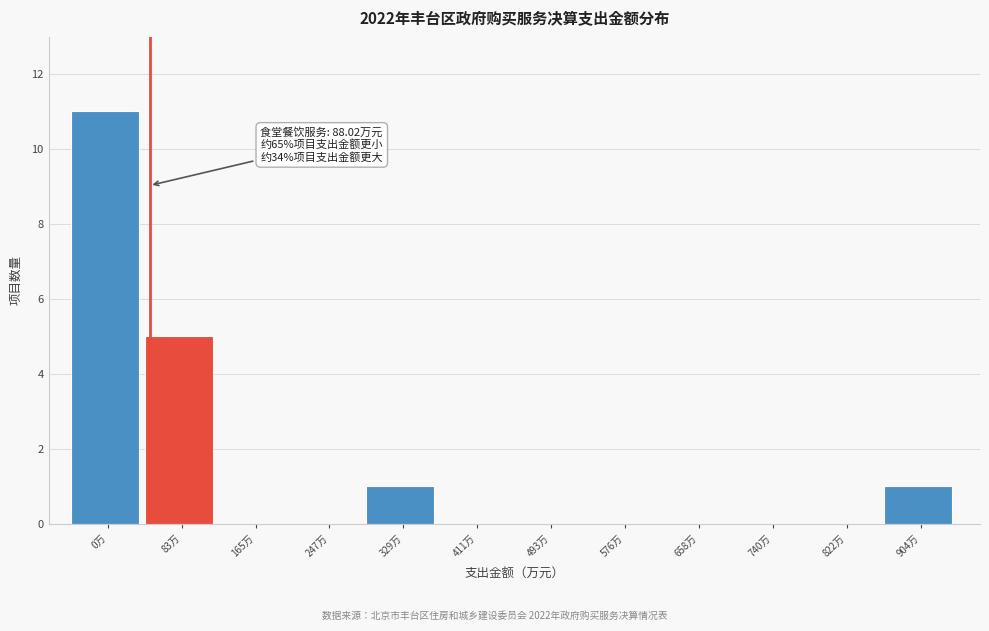

Reading left to right, list all the values displayed in this chart.

0万=11	83万=5	165万=0	247万=0	329万=1	411万=0	493万=0	576万=0	658万=0	740万=0	822万=0	904万=1